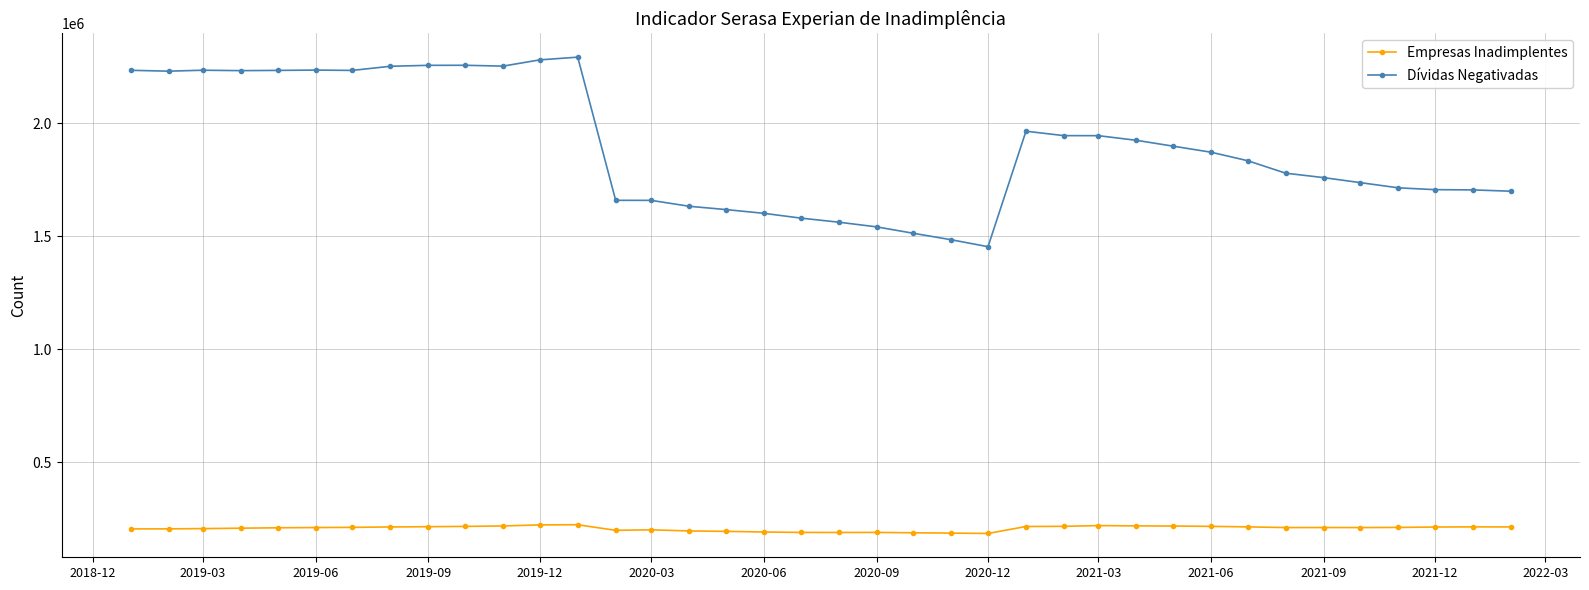

Which series has the largest total across all categories?

Dívidas Negativadas